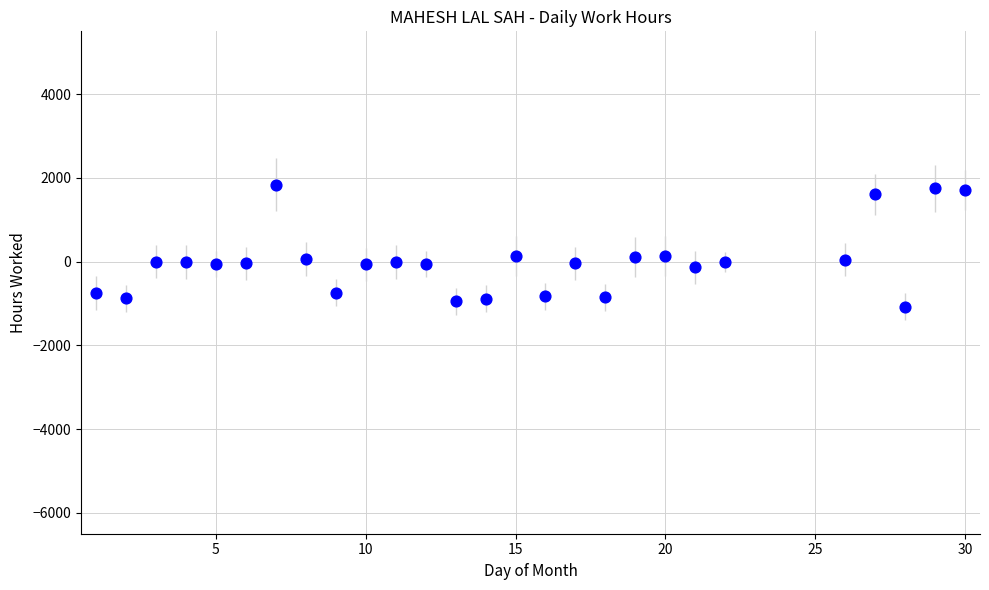

What is the range of X values (max minus min)?

29.0